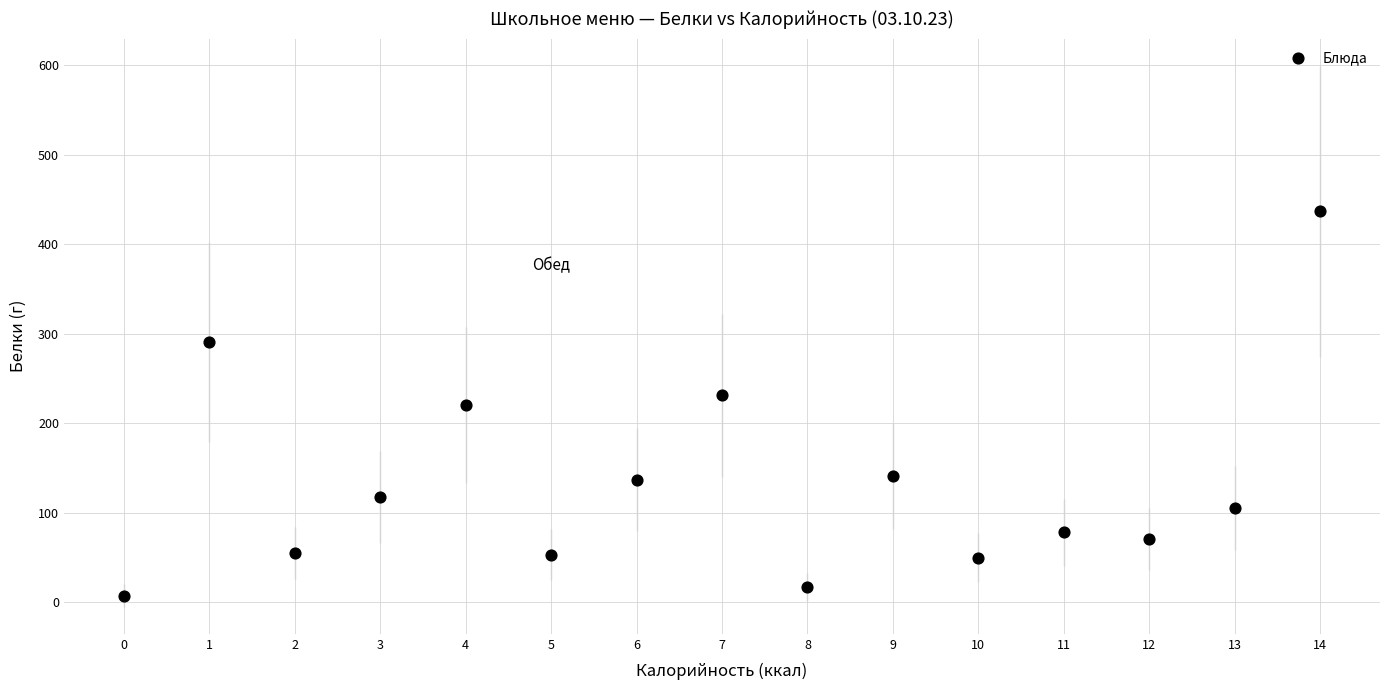

What is the range of Y values (max minus min)?

429.4